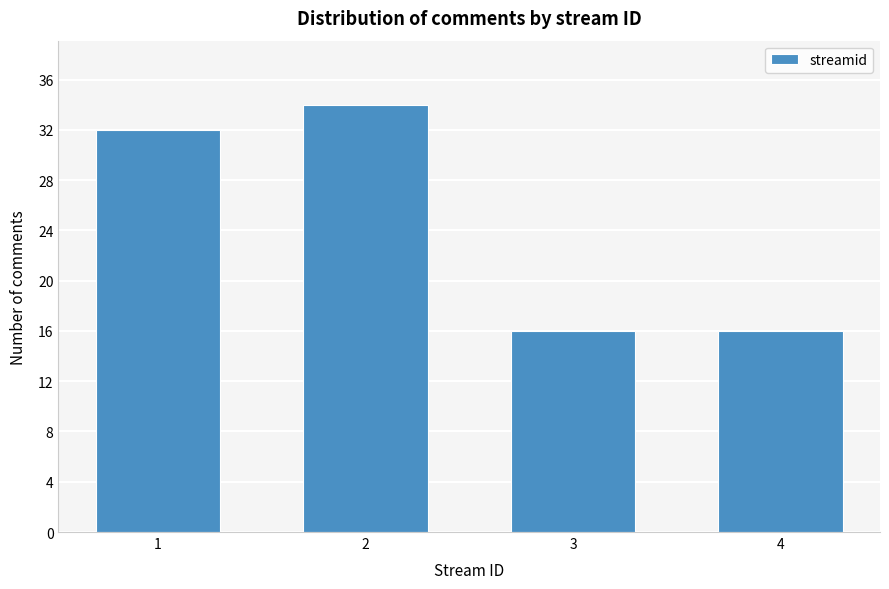

Reading right to left, list all the values displayed in this chart.

16	16	34	32